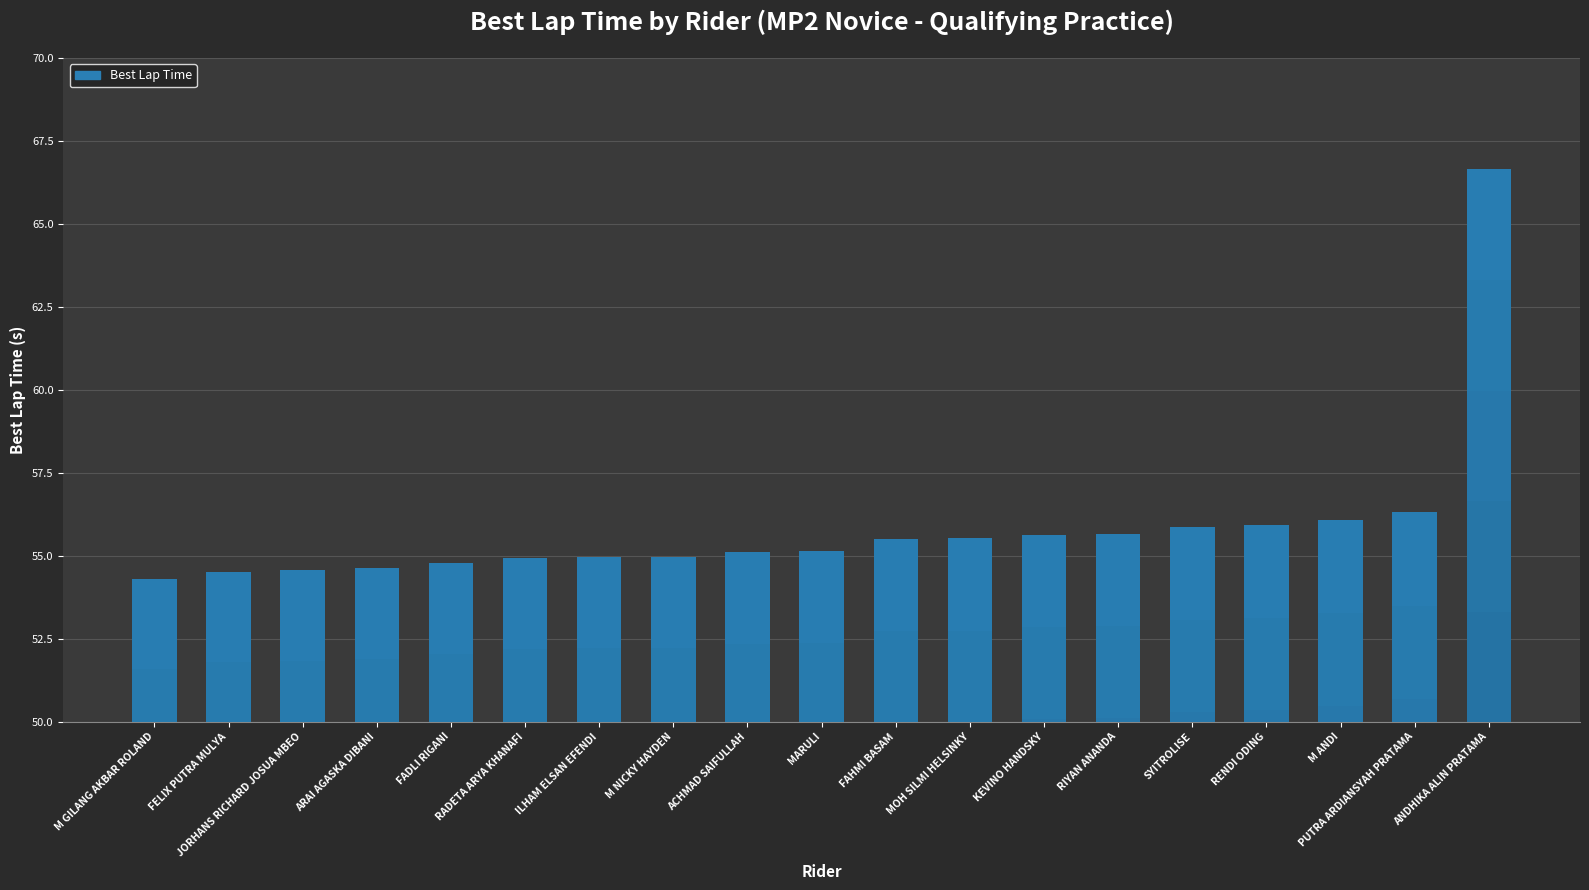

What is the value of the 10th bar from the left?

55.1